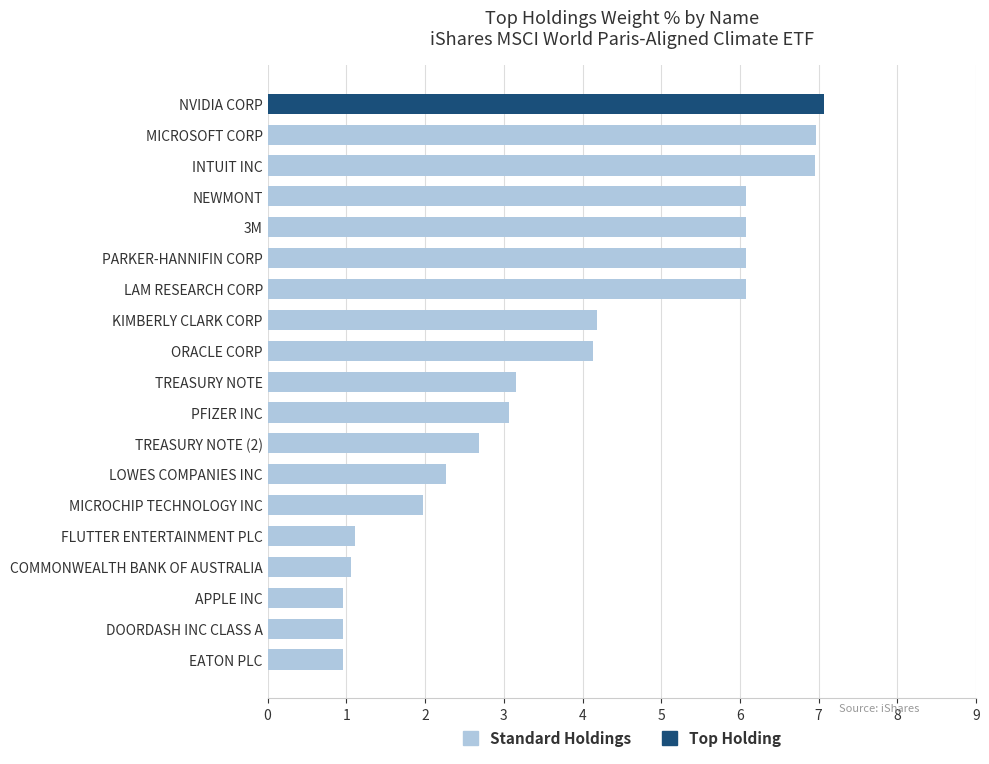

Reading bottom to top, list all the values displayed in this chart.

1.0	1.0	1.0	1.1	1.1	2.0	2.3	2.7	3.1	3.2	4.1	4.2	6.1	6.1	6.1	6.1	7.0	7.0	7.1